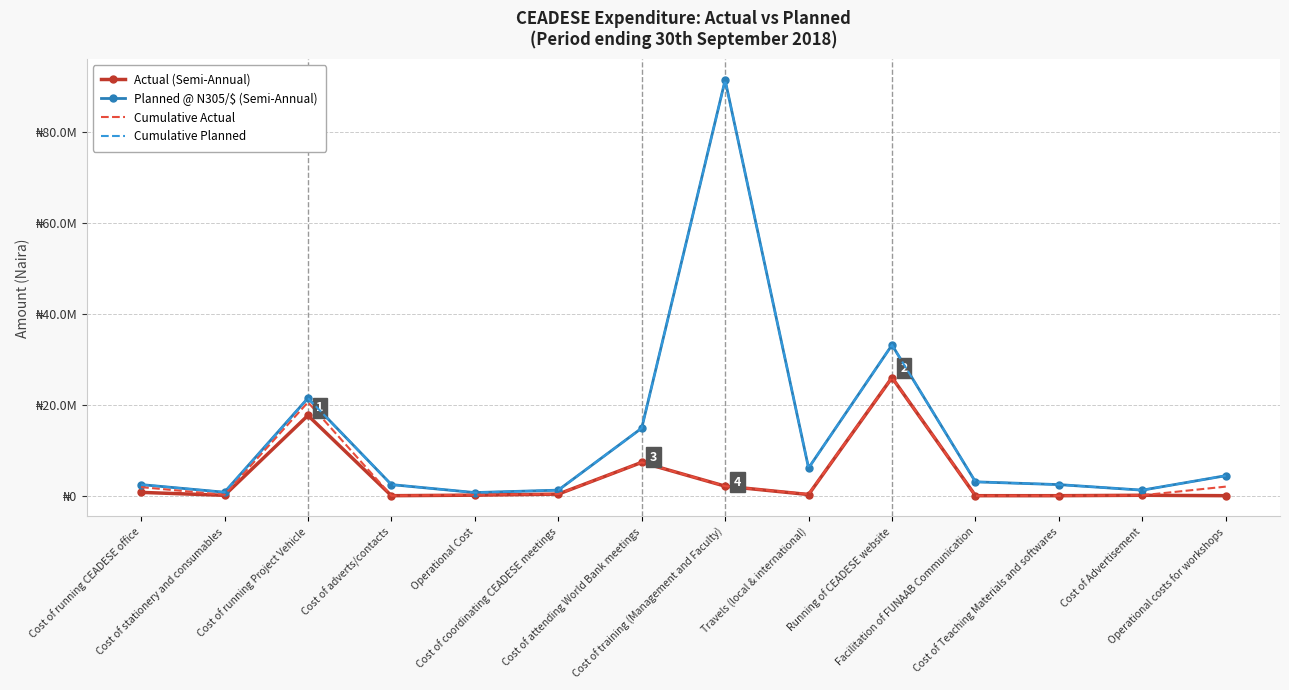

How many lines are shown in the chart?

4